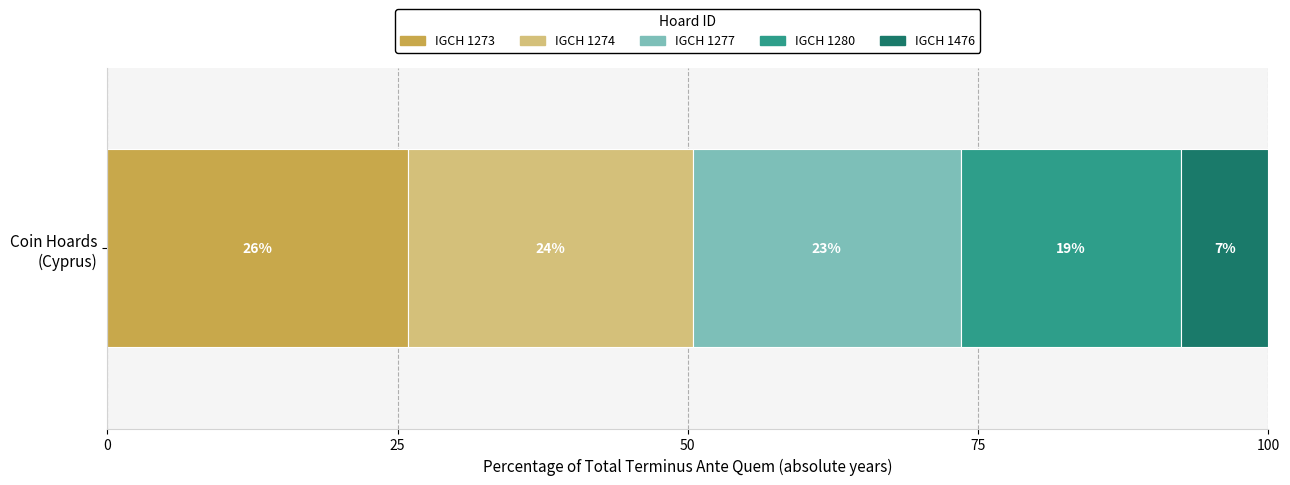

What is the minimum value for IGCH 1273?

25.9